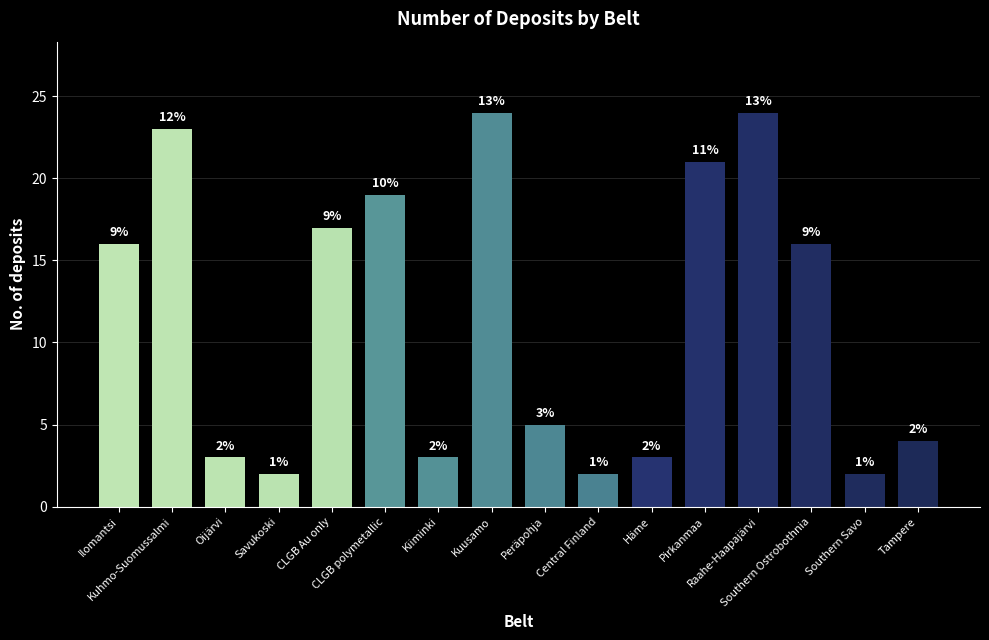

What is the difference between the maximum and minimum values?

22